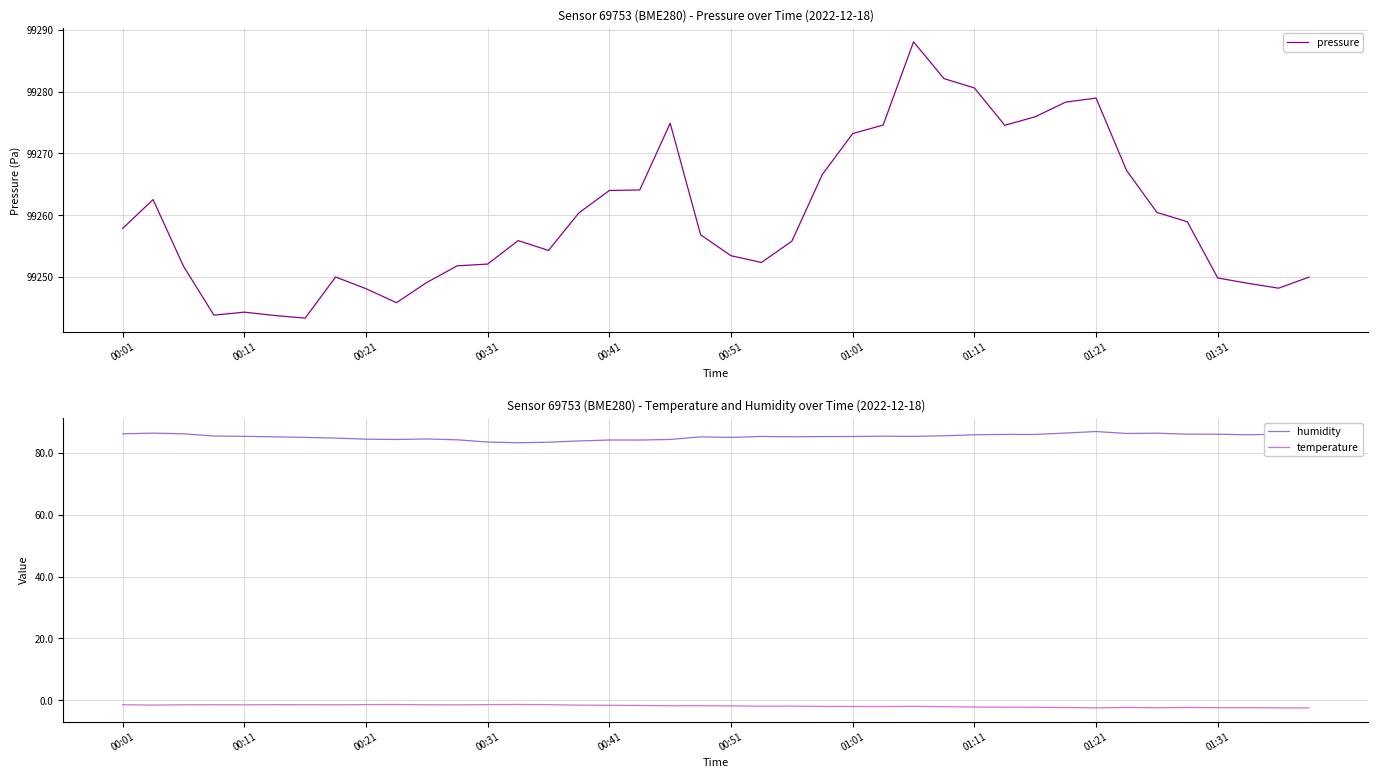

Is the value of temperature at 31 greater than the value of humidity at 21?

No